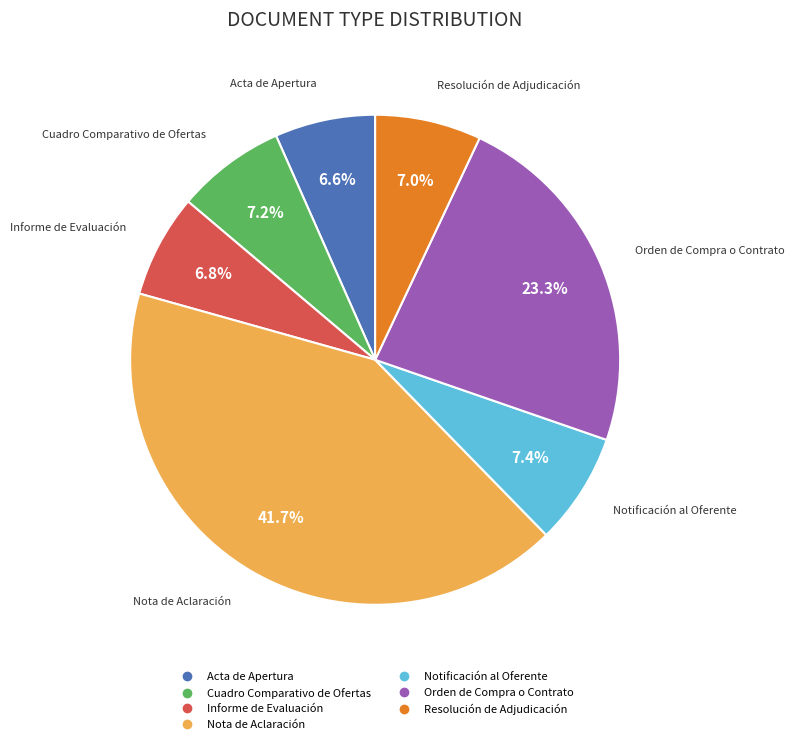

To the nearest percent, what is the average slice percentage?

14%